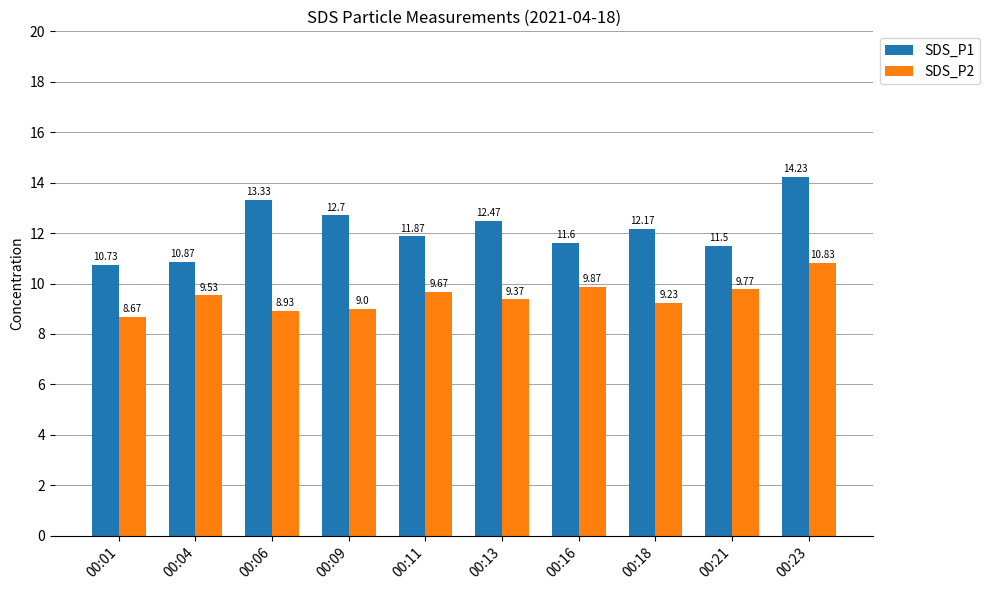

List the series in order of their overall mean, lowest first.

SDS_P2, SDS_P1